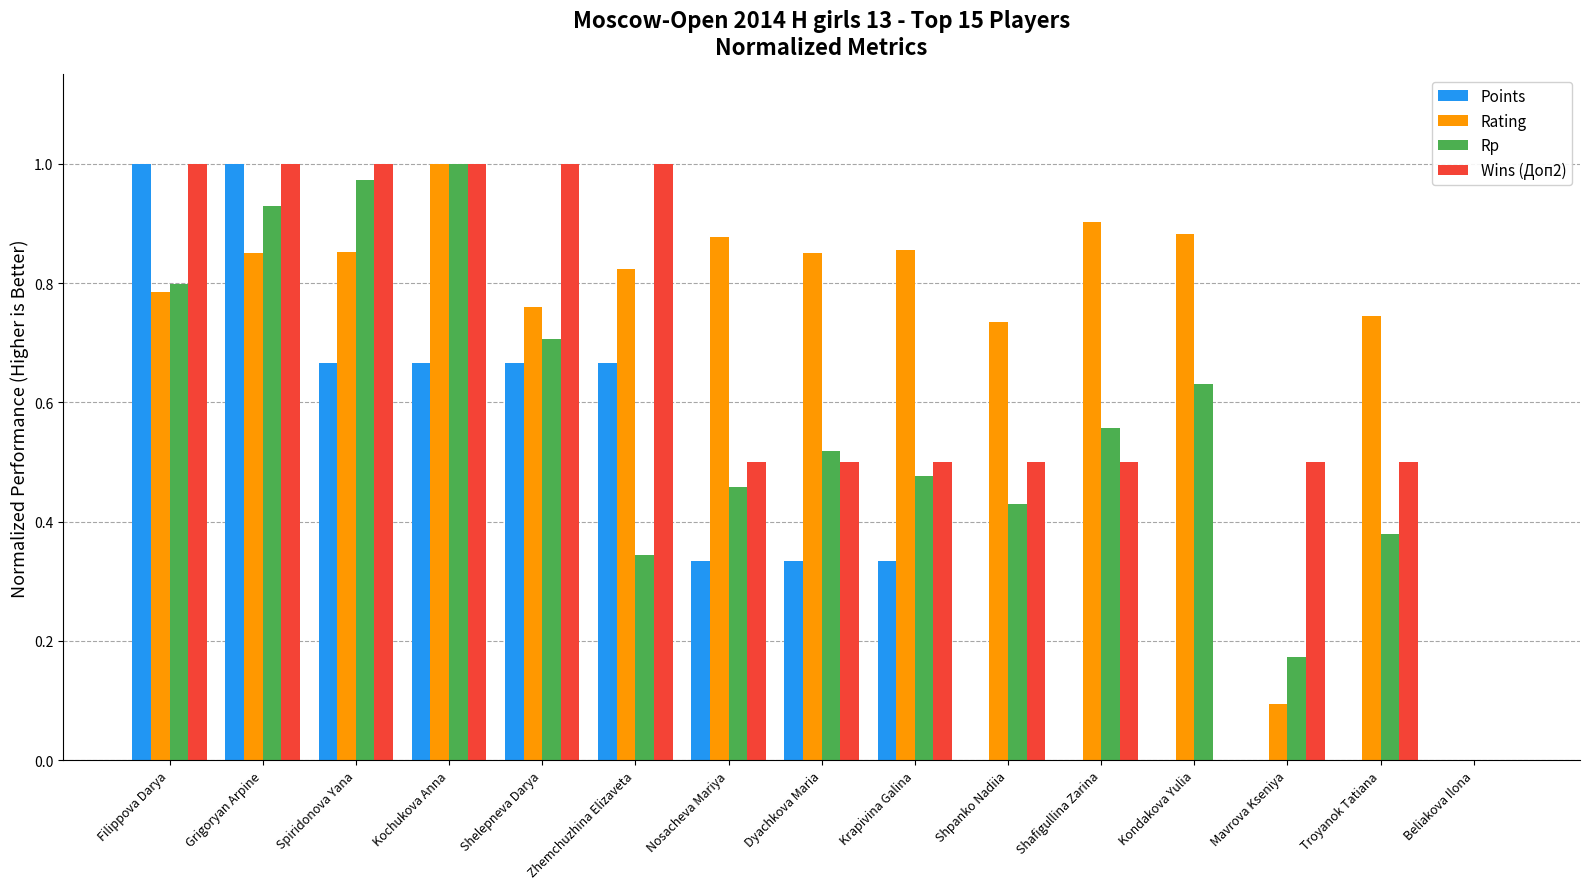

At which category is the sum across all series the highest?

Grigoryan Arpine